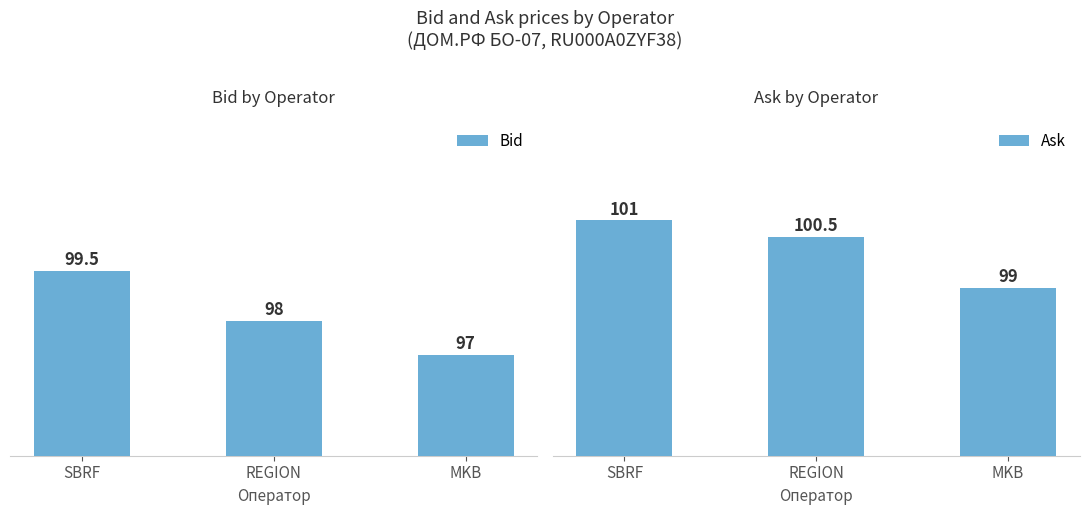

What is the average value of the Ask series?

100.2